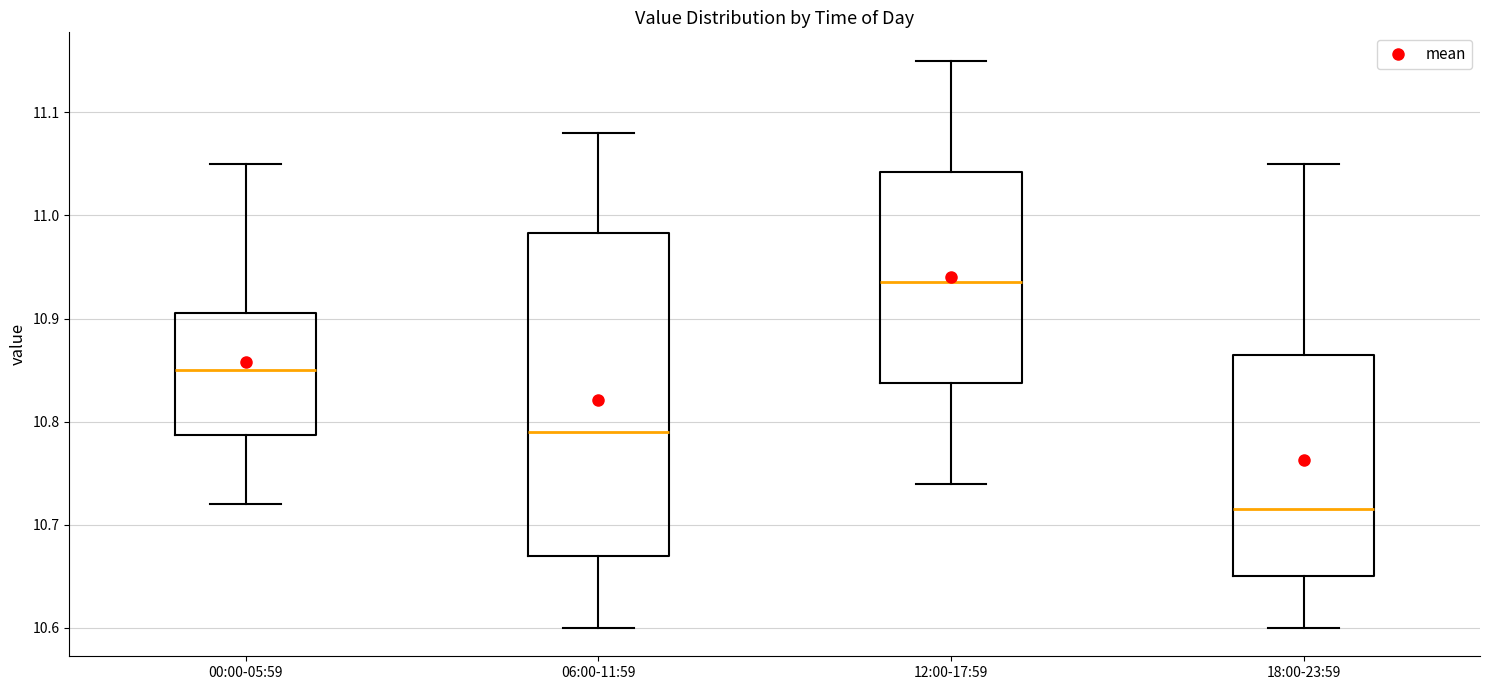

Comparing the boxes themselves (not the whiskers), which one is the tallest?

06:00-11:59